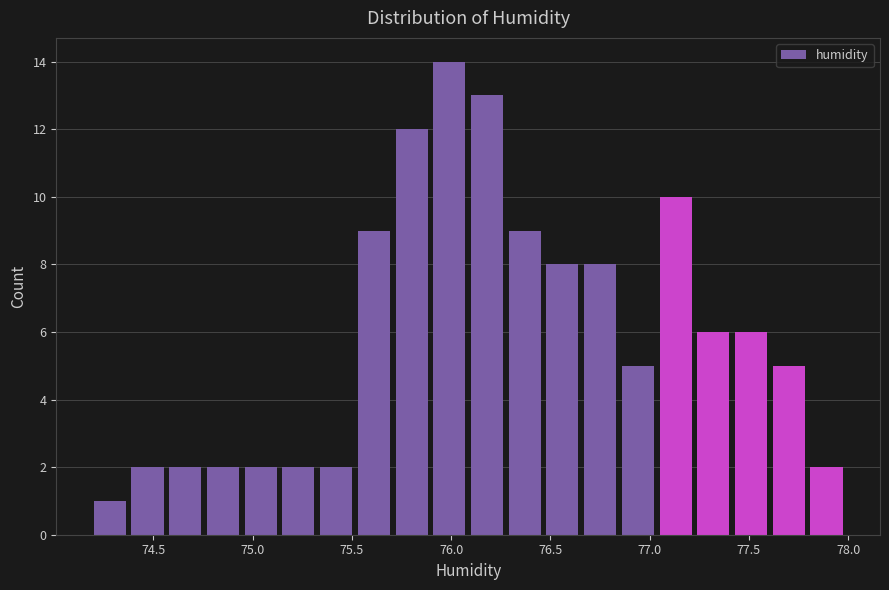

Read against the x-axis, roughly where is the centre of the tallest bar?

76.00